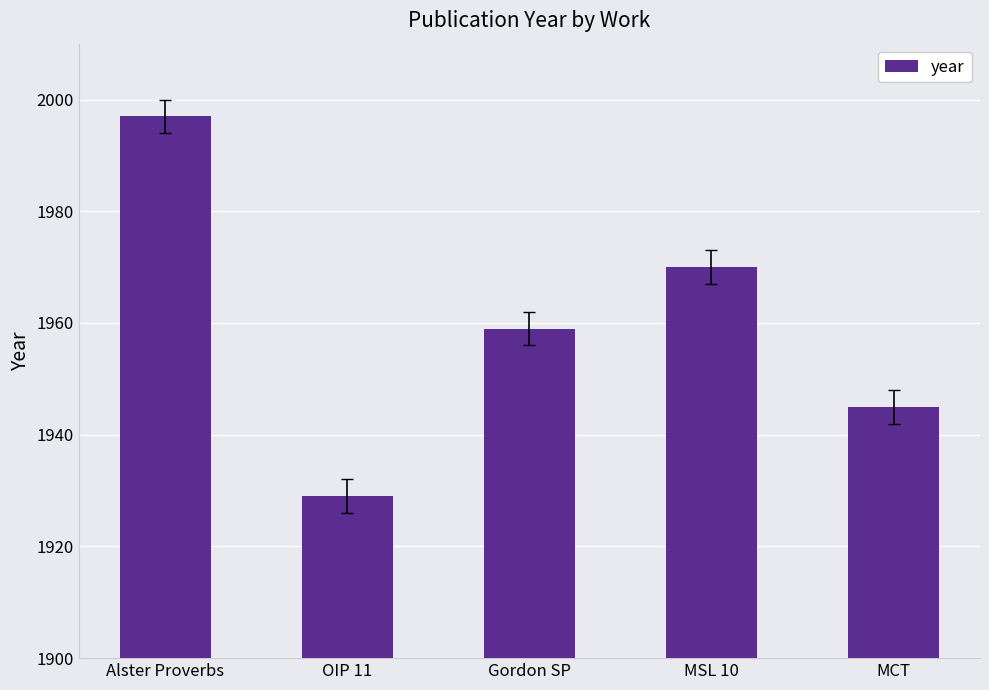

Rank the categories by value from lowest to highest.

OIP 11, MCT, Gordon SP, MSL 10, Alster Proverbs